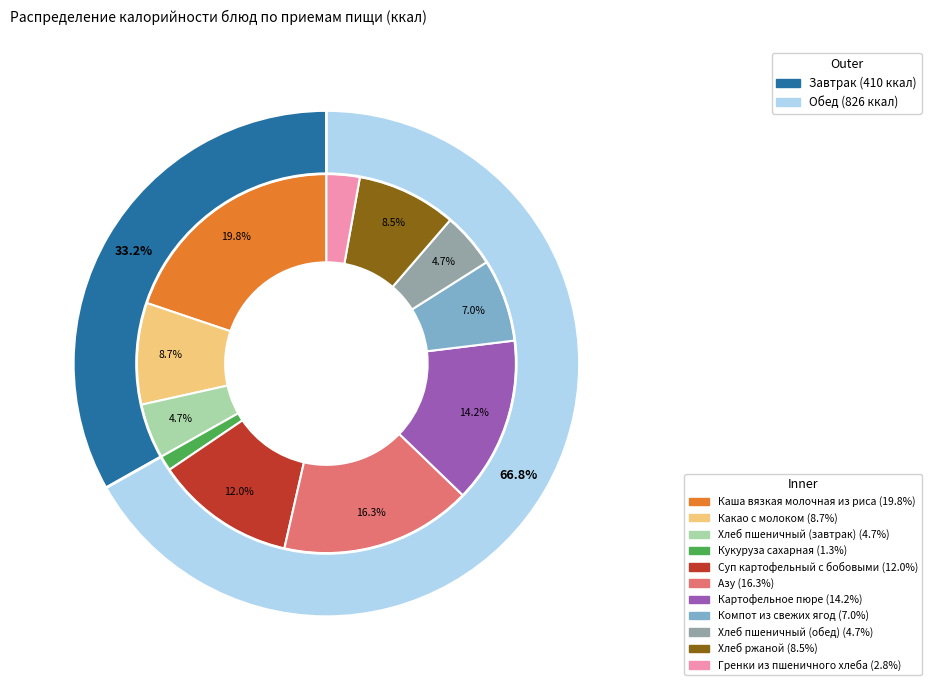

To the nearest percent, what portion does Хлеб пшеничный (завтрак) represent?

5%